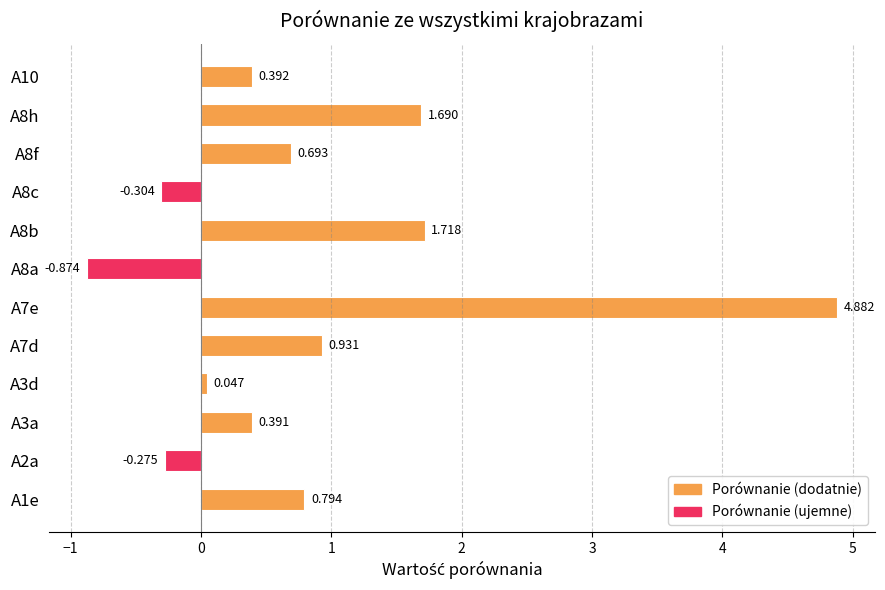

What is the average value of the Porównanie (ujemne) series?

-0.1